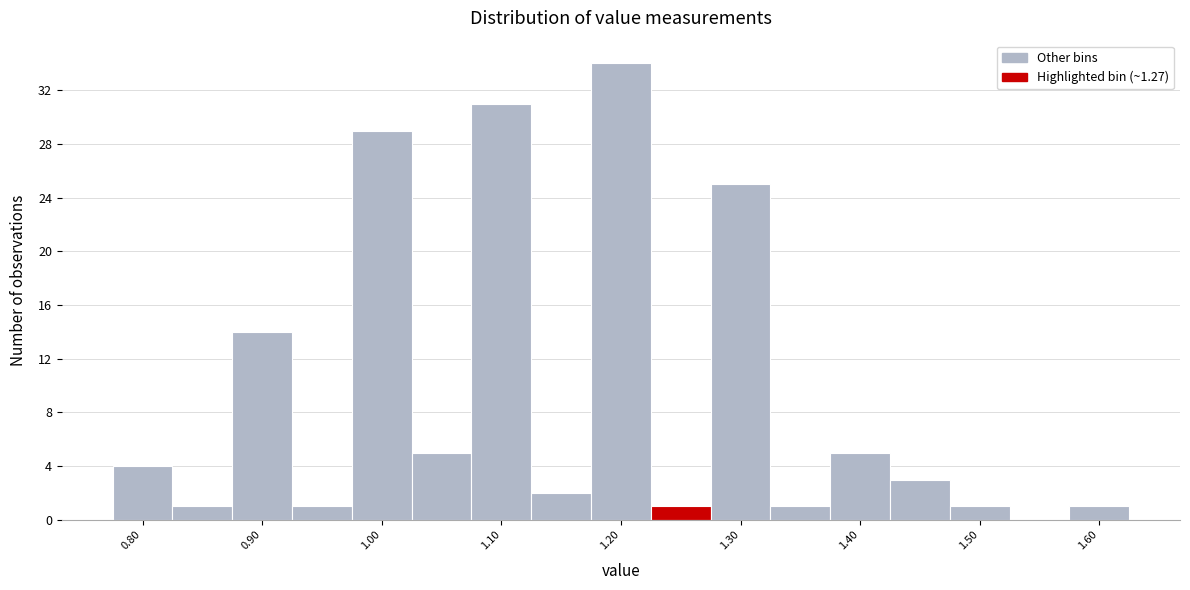

Reading left to right, list every bar in this chart as the range it spans on the x-axis followed by its height. Neither the bar edges nor the heights are printed on the chart, so give them approximately, as read against the axes.

0.775 to 0.825: 4
0.825 to 0.875: 1
0.875 to 0.925: 14
0.925 to 0.975: 1
0.975 to 1.025: 29
1.025 to 1.075: 5
1.075 to 1.125: 31
1.125 to 1.175: 2
1.175 to 1.225: 34
1.225 to 1.275: 1
1.275 to 1.325: 25
1.325 to 1.375: 1
1.375 to 1.425: 5
1.425 to 1.475: 3
1.475 to 1.525: 1
1.525 to 1.575: 0
1.575 to 1.625: 1